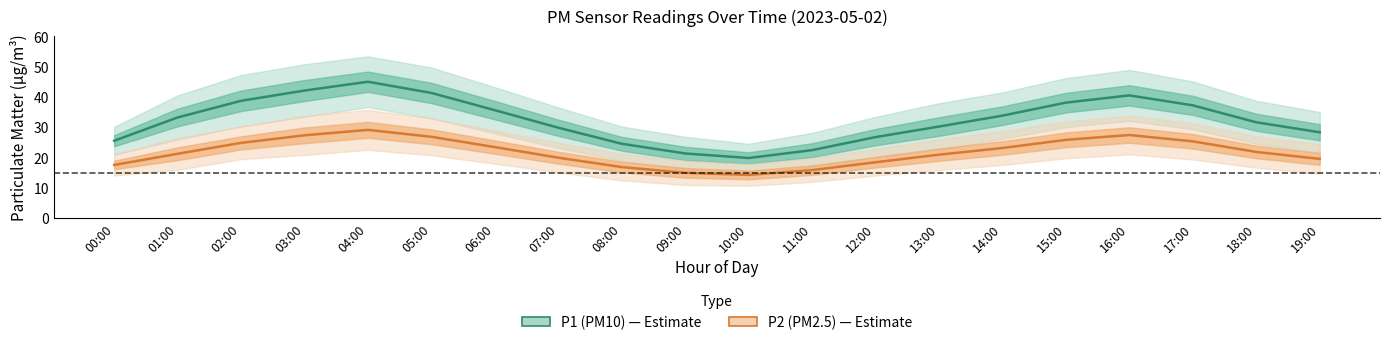

What is the value of the P1 (PM10) point at the 17th from the left?

40.5